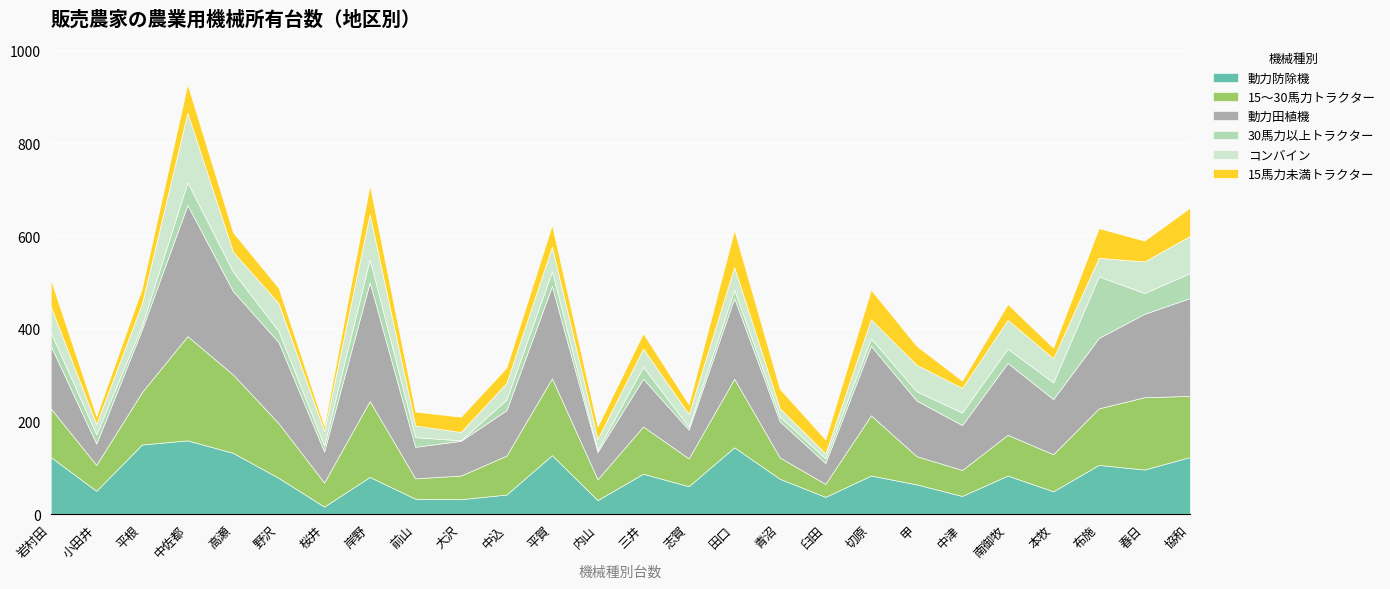

Reading left to right, list all the values displayed in this chart.

動力防除機: 岩村田=123	小田井=50	平根=150	中佐都=159	高瀬=132	野沢=78	桜井=16	岸野=80	前山=33	大沢=32	中込=42	平賀=127	内山=30	三井=87	志賀=60	田口=144	青沼=76	臼田=37	切原=83	甲=64	中津=39	南御牧=83	本牧=49	布施=106	春日=96	協和=123
15〜30馬力トラクター: 岩村田=105	小田井=56	平根=113	中佐都=225	高瀬=169	野沢=118	桜井=52	岸野=164	前山=44	大沢=51	中込=84	平賀=166	内山=45	三井=102	志賀=60	田口=148	青沼=46	臼田=28	切原=130	甲=61	中津=56	南御牧=88	本牧=80	布施=122	春日=156	協和=132
動力田植機: 岩村田=135	小田井=46	平根=135	中佐都=283	高瀬=180	野沢=175	桜井=67	岸野=256	前山=68	大沢=75	中込=98	平賀=199	内山=59	三井=103	志賀=62	田口=174	青沼=78	臼田=45	切原=150	甲=120	中津=97	南御牧=155	本牧=119	布施=152	春日=180	協和=211
30馬力以上トラクター: 岩村田=29	小田井=20	平根=9	中佐都=49	高瀬=42	野沢=24	桜井=13	岸野=50	前山=21	大沢=1	中込=23	平賀=32	内山=4	三井=26	志賀=6	田口=18	青沼=10	臼田=10	切原=16	甲=20	中津=27	南御牧=31	本牧=36	布施=133	春日=45	協和=54
コンバイン: 岩村田=56	小田井=22	平根=47	中佐都=150	高瀬=43	野沢=60	桜井=31	岸野=97	前山=25	大沢=18	中込=36	平賀=53	内山=24	三井=39	志賀=28	田口=49	青沼=18	臼田=11	切原=41	甲=57	中津=53	南御牧=62	本牧=52	布施=40	春日=68	協和=80
15馬力未満トラクター: 岩村田=58	小田井=17	平根=33	中佐都=62	高瀬=42	野沢=33	桜井=11	岸野=63	前山=30	大沢=33	中込=33	平賀=47	内山=27	三井=33	志賀=21	田口=80	青沼=42	臼田=30	切原=64	甲=41	中津=16	南御牧=34	本牧=23	布施=64	春日=45	協和=61